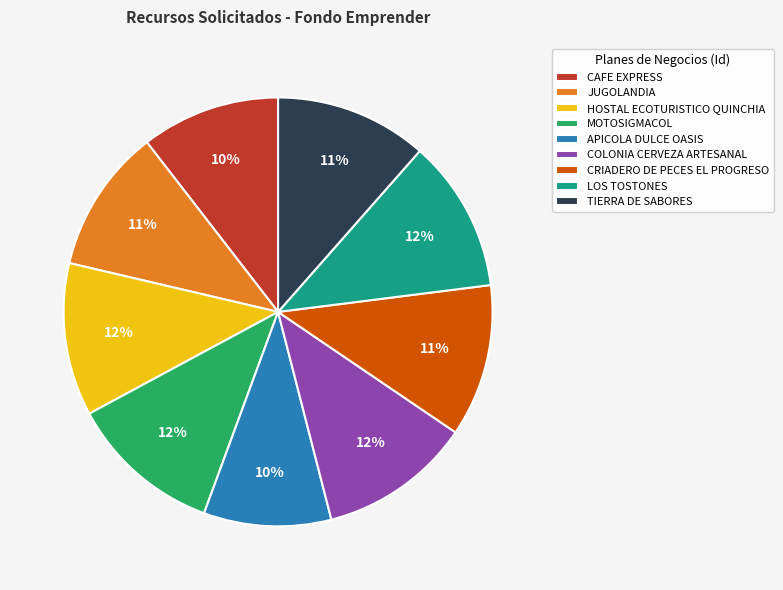

Is the sum of COLONIA CERVEZA ARTESANAL and CAFE EXPRESS greater than half?

No